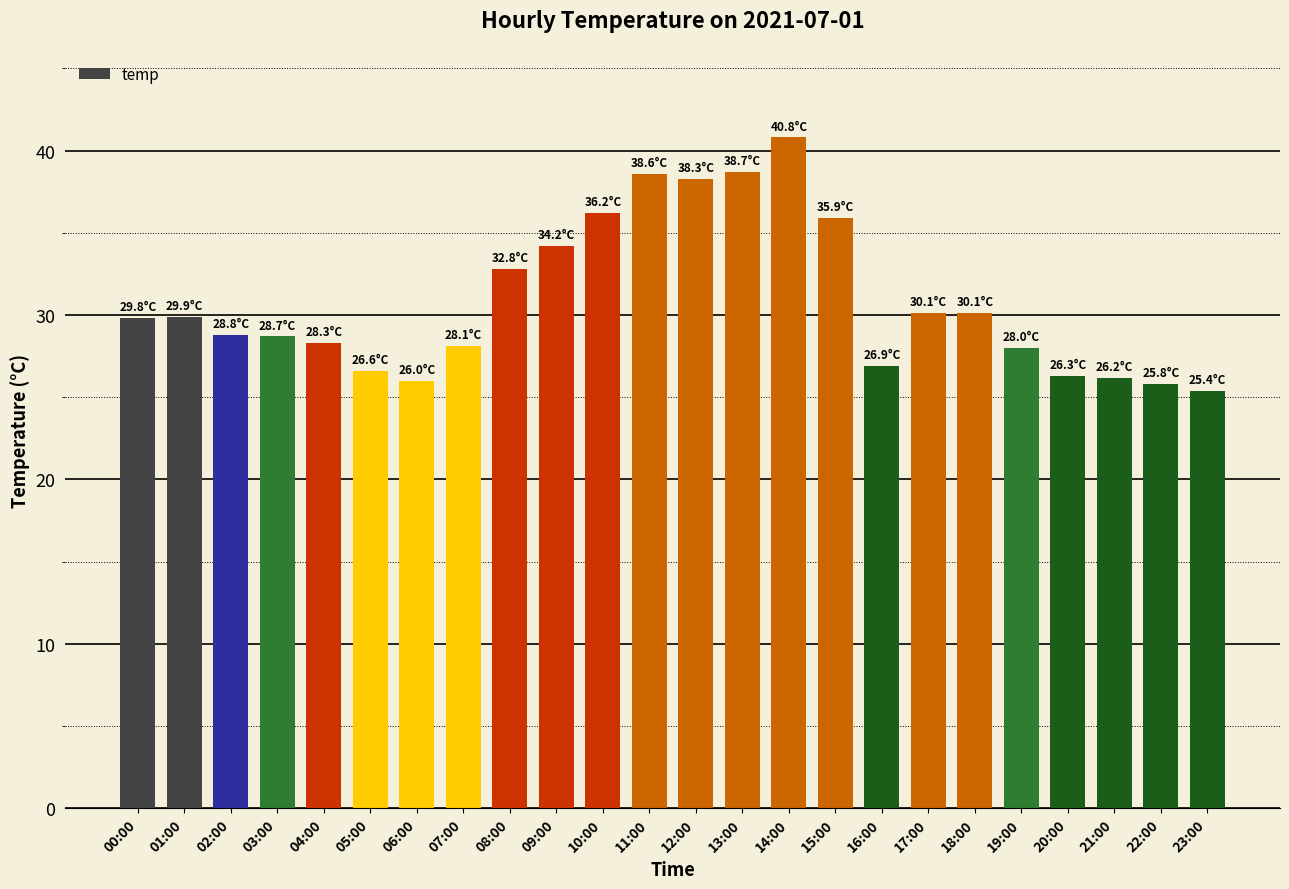

What is the average value?

30.9